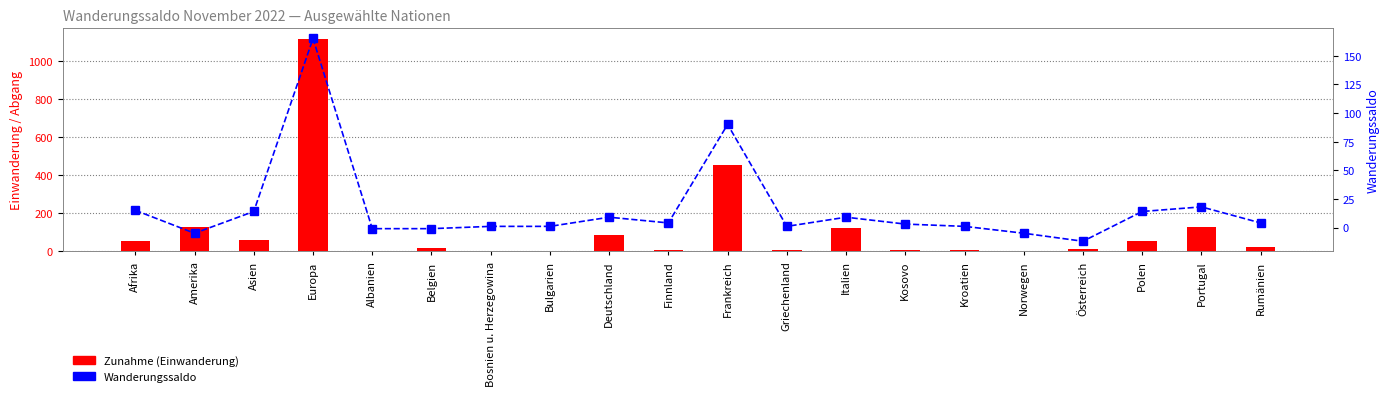

Rank the series by their maximum value, from highest to lowest.

Zunahme (Einwanderung), Wanderungssaldo